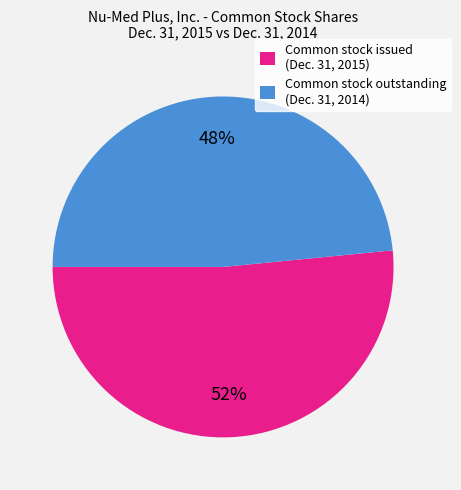

Between Common stock outstanding (Dec. 31, 2014) and Common stock issued (Dec. 31, 2015), which is larger?

Common stock issued (Dec. 31, 2015)